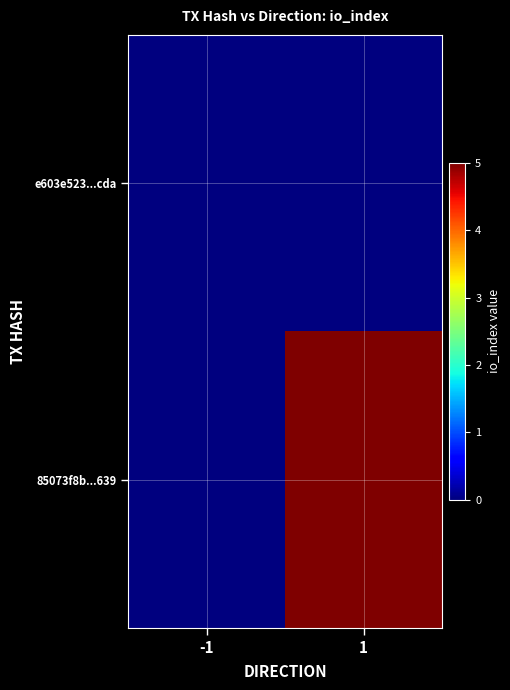

Between -1 and 1, which is larger?

-1